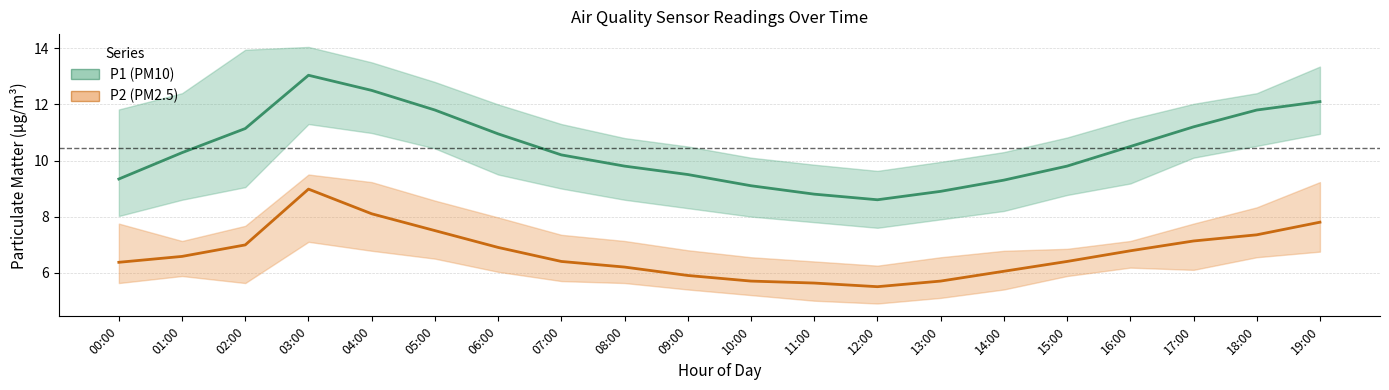

Is the value of P2 (PM2.5) mean at 15:00 greater than the value of P1 (PM10) mean at 04:00?

No